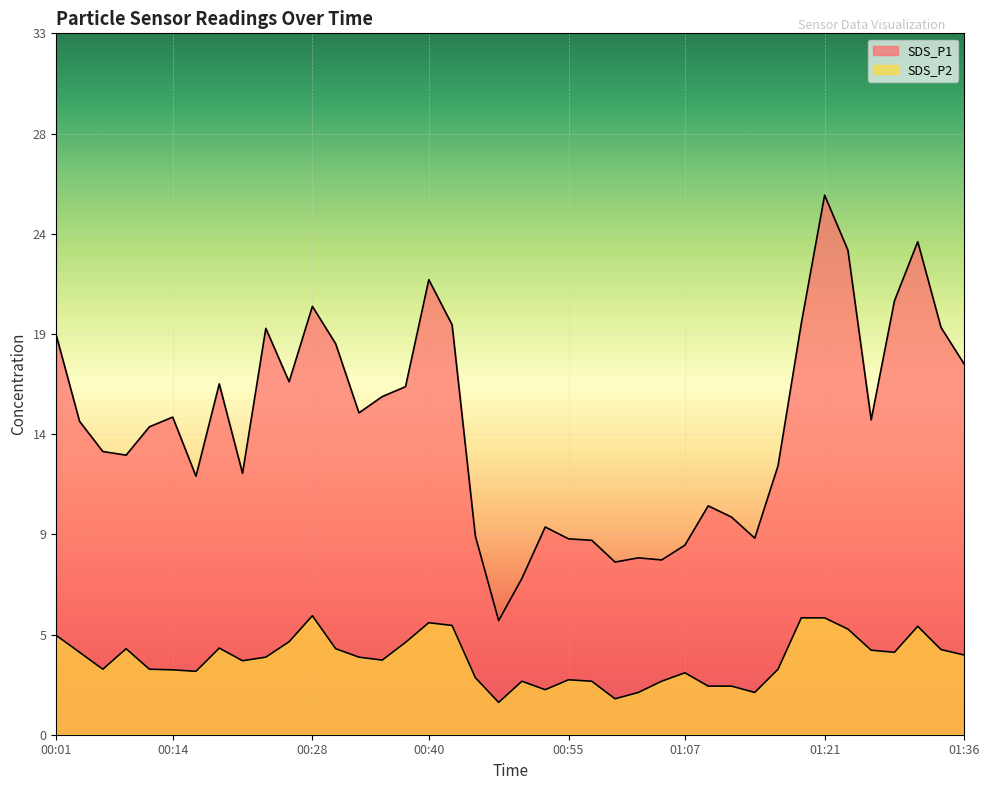

True or false: SDS_P1 and SDS_P2 intersect in this chart.

False